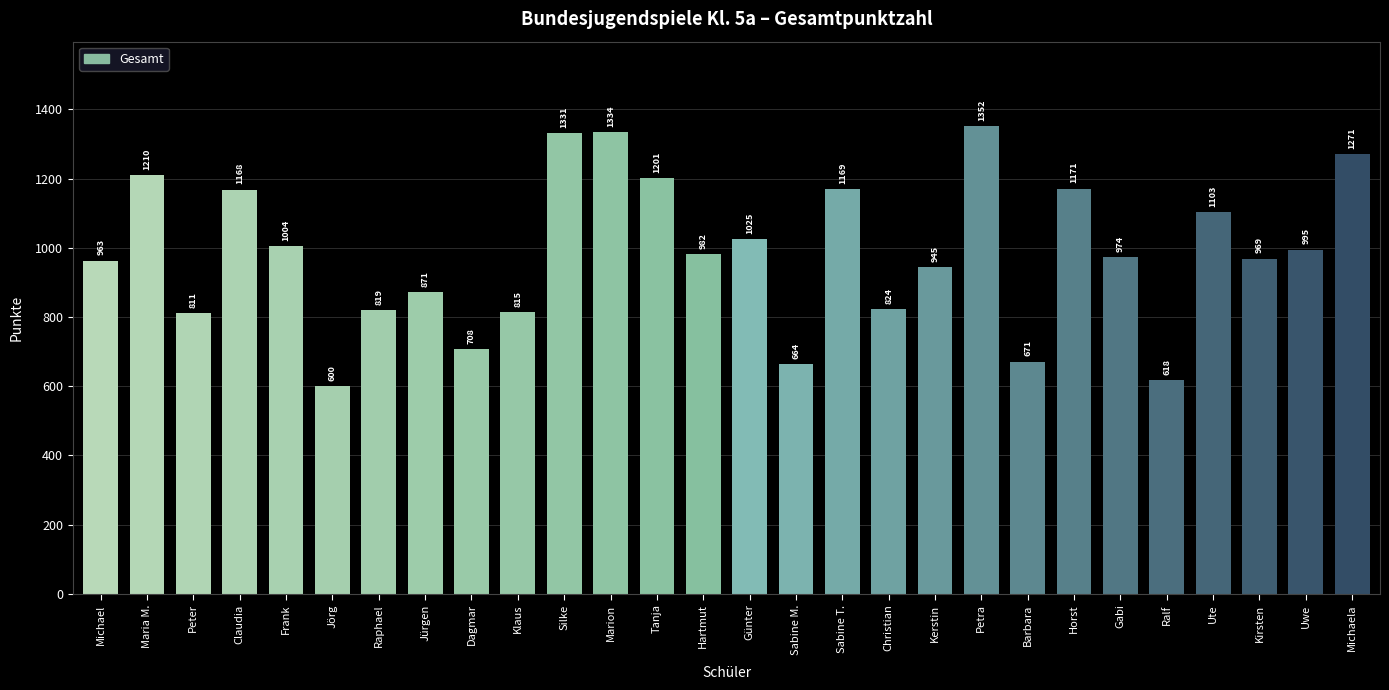

What is the approximate value at Gabi, to the nearest 10?

970